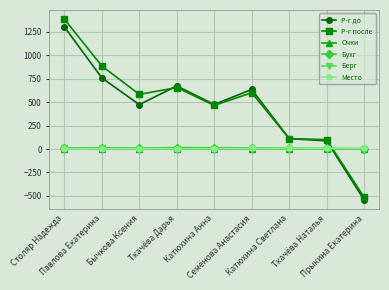

How many intersections are there between Р-г до and Место?

1